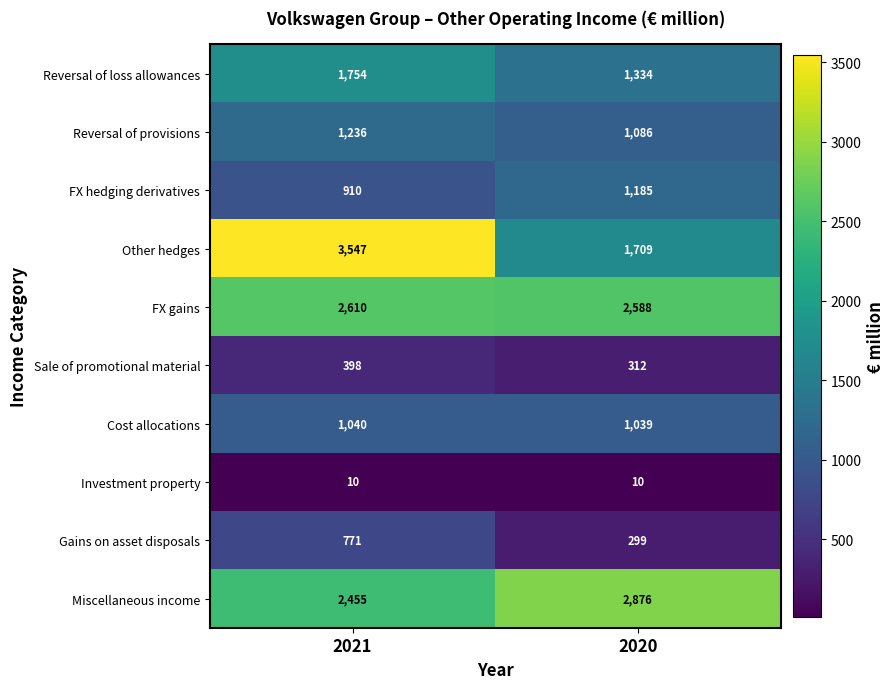

At how many categories does at least one series exceed 1312?

2